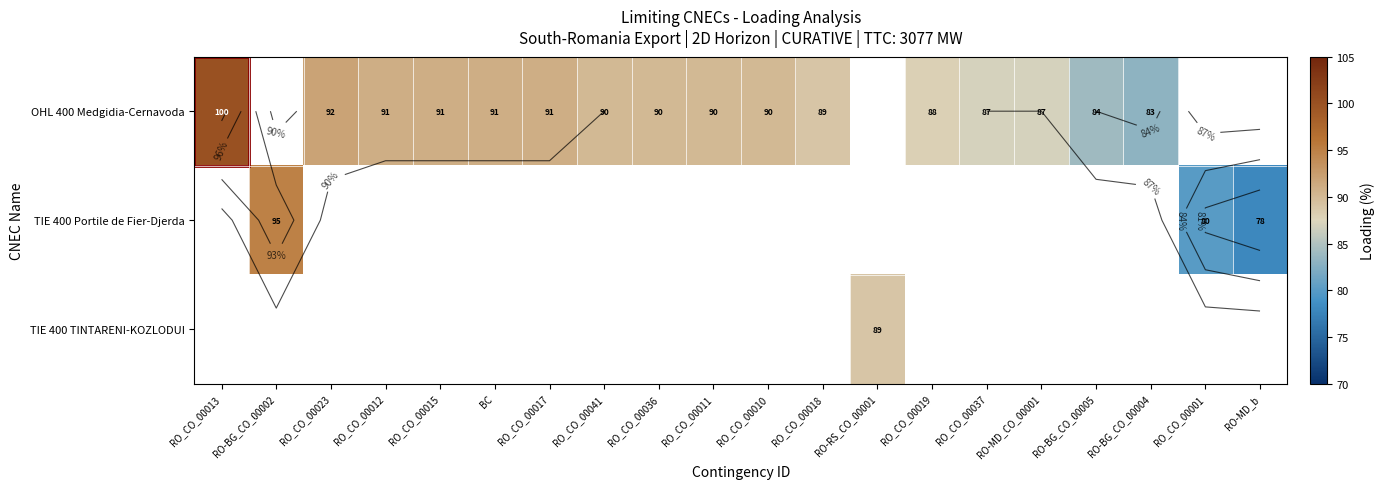

The OHL 400 Medgidia-Cernavoda series shows 87.0 at RO-MD_CO_00001. True or false?

True